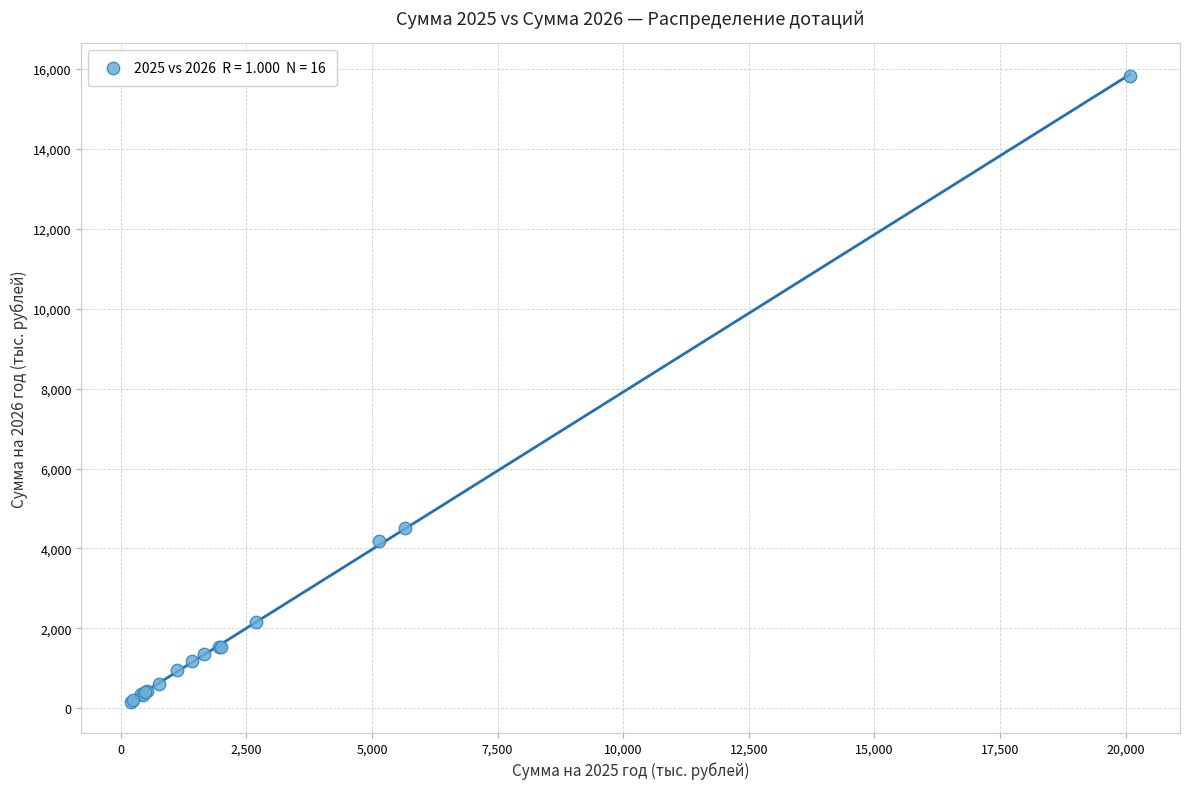

What Y value in the scatter plot is closest to 8000?

4515.9